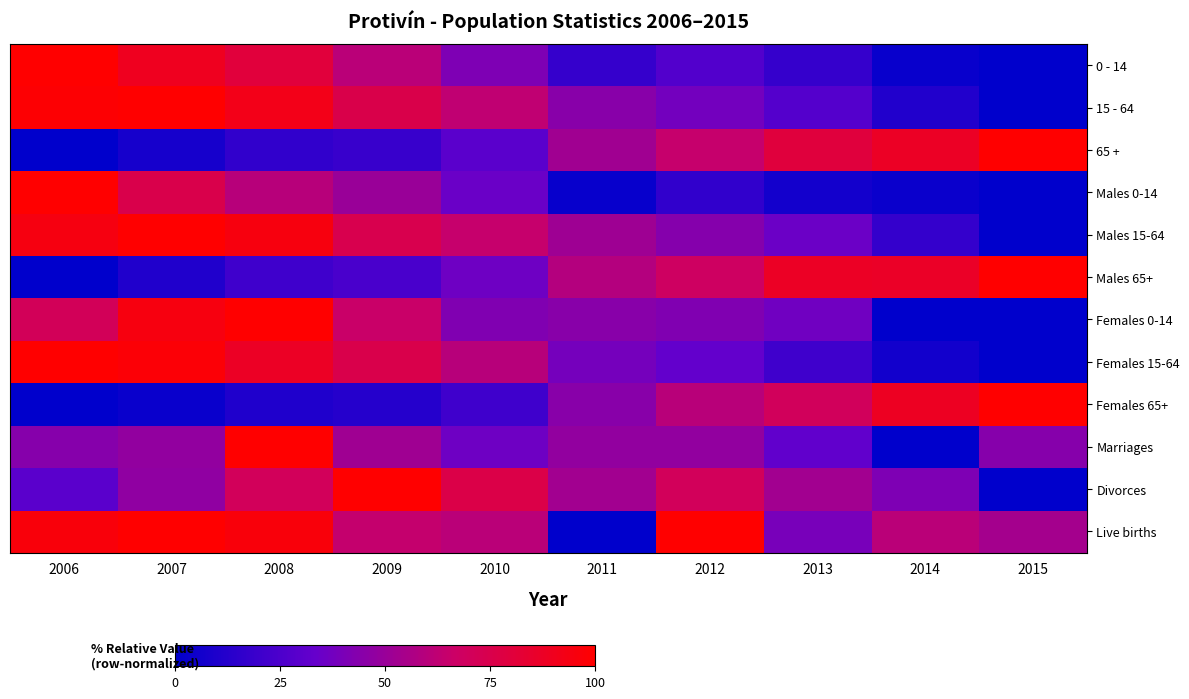

Rank the series at 2011 from highest to lowest value.

Males 65+, Divorces, 65 +, Males 15-64, Marriages, 15 - 64, Females 0-14, Females 65+, Females 15-64, 0 - 14, Males 0-14, Live births